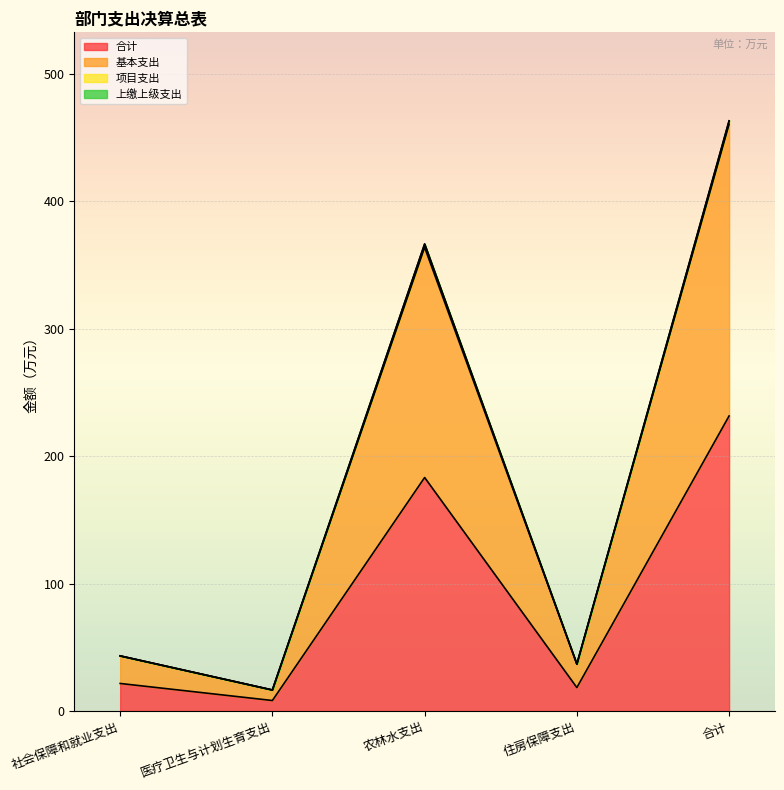

True or false: 合计 and 基本支出 cross at least once.

False